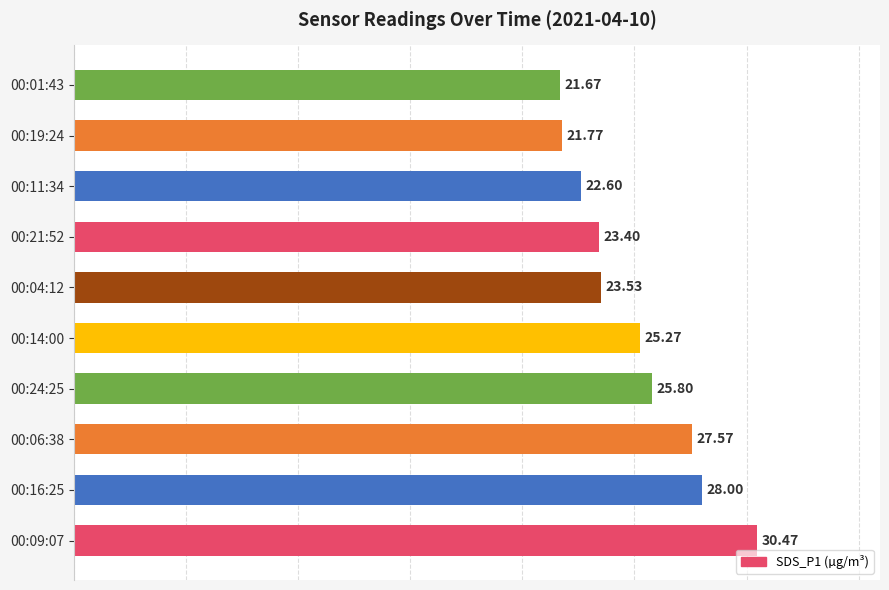

Does the chart contain stacked bars?

No